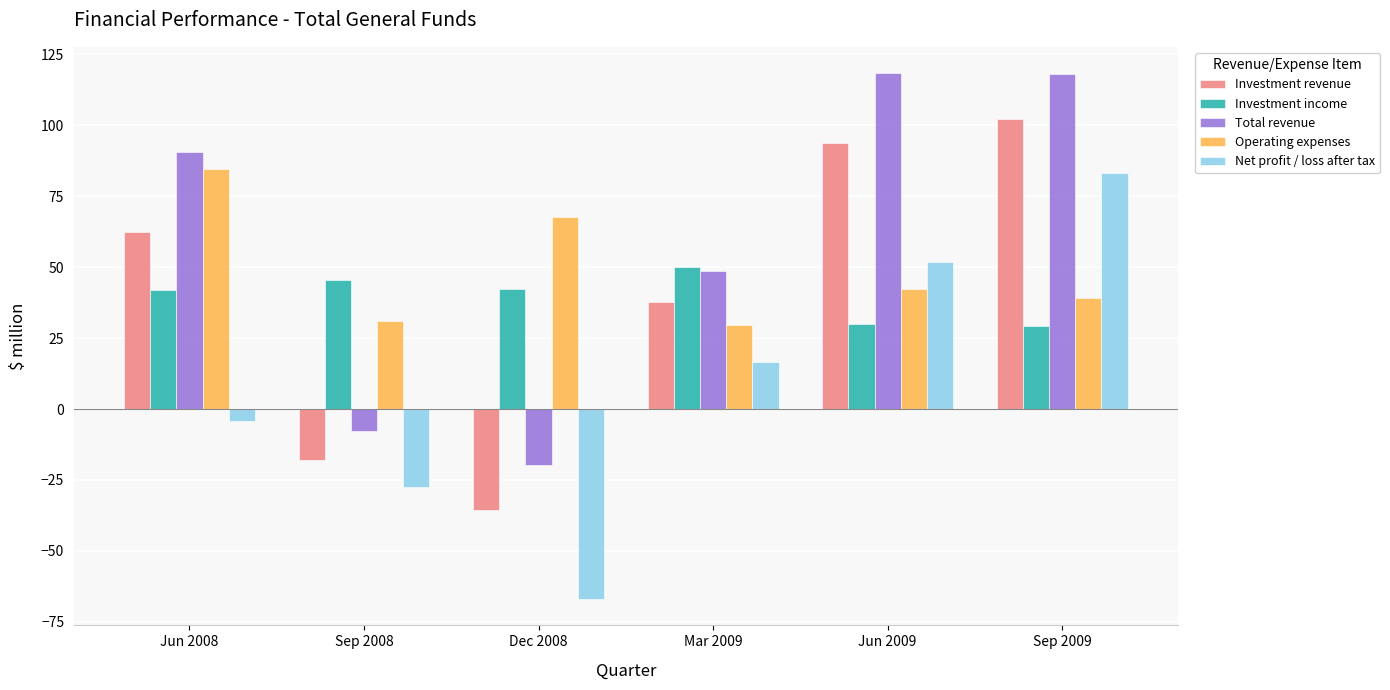

Is it true that Net profit / loss after tax equals -118.3 at Dec 2008?

False